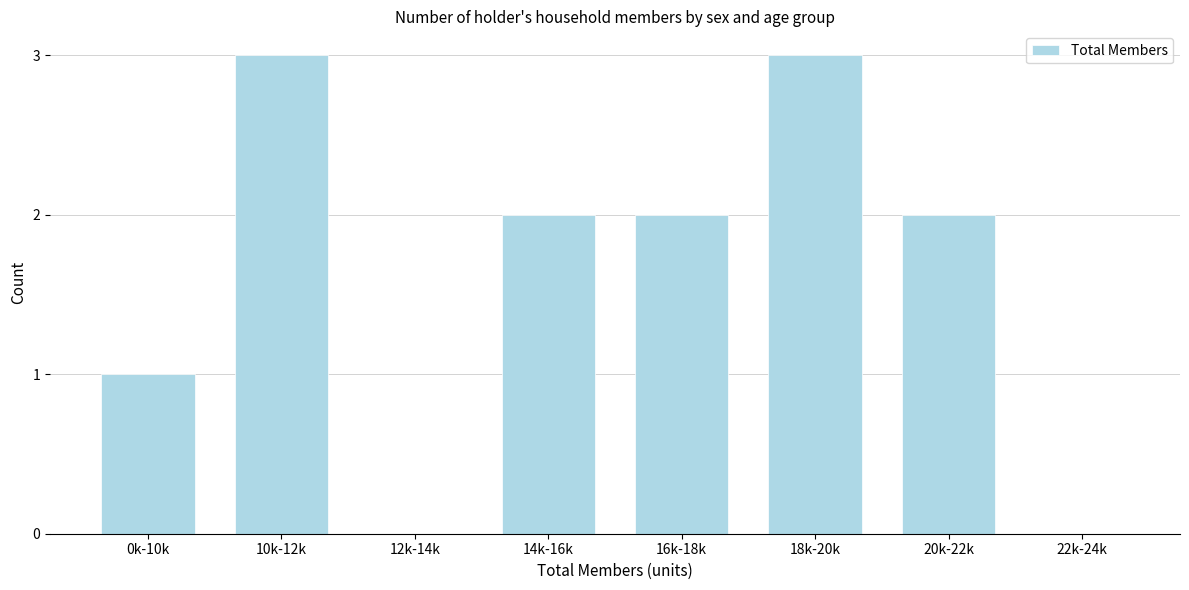

Reading left to right, list all the values displayed in this chart.

0k-10k=1	10k-12k=3	12k-14k=0	14k-16k=2	16k-18k=2	18k-20k=3	20k-22k=2	22k-24k=0